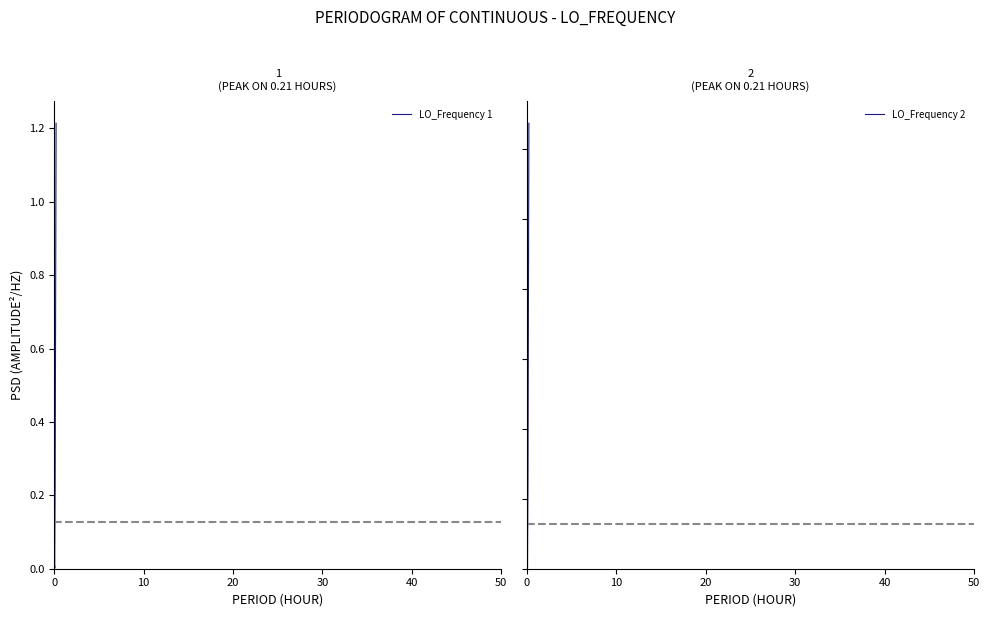

Is it true that LO_Frequency 1 equals 0.0 at 30?

False